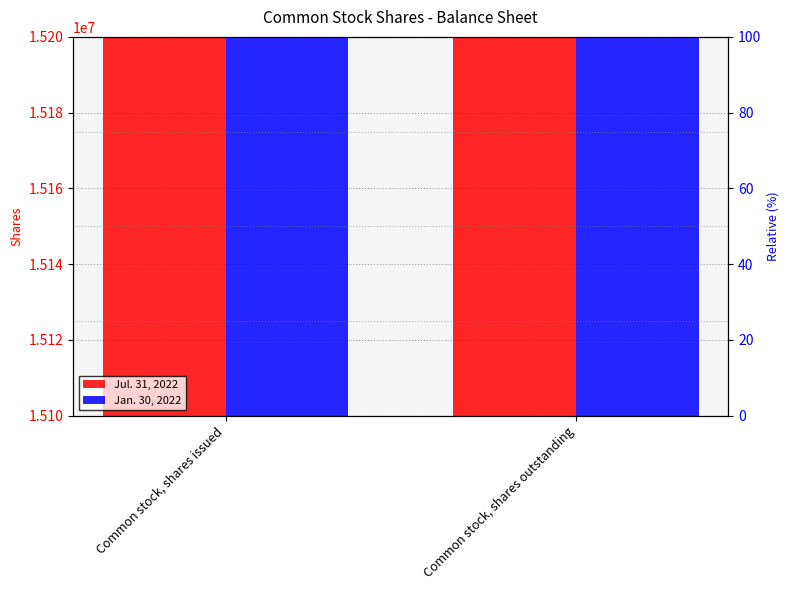

Rank the series by their maximum value, from lowest to highest.

Jan. 30, 2022, Jul. 31, 2022